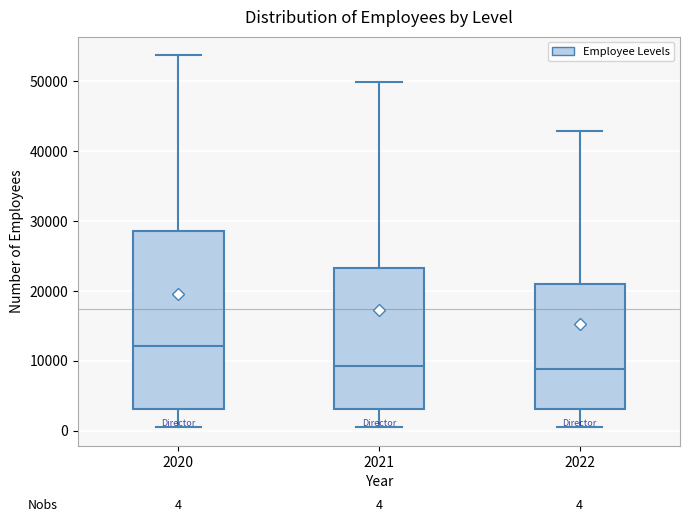

Which box is the tallest, from its lower edge to its upper edge?

2020